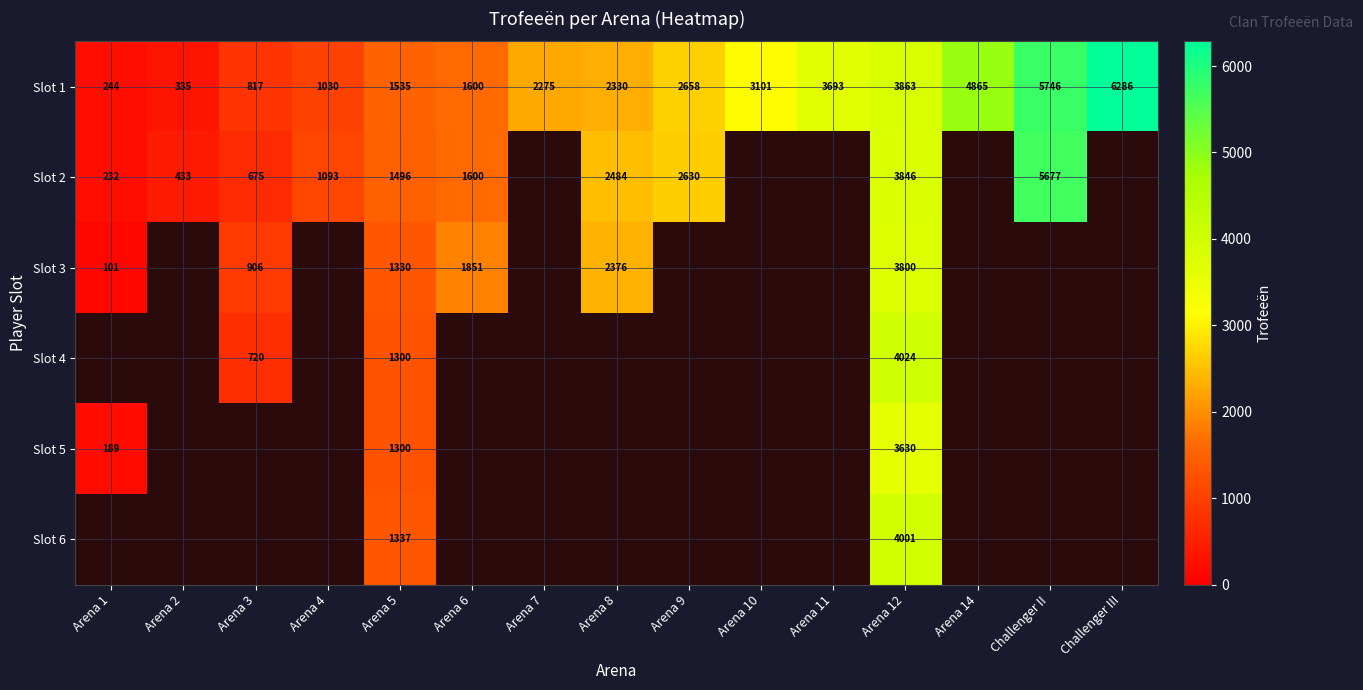

At Arena 12, list the series in order from largest to smallest.

Slot 4, Slot 6, Slot 1, Slot 2, Slot 3, Slot 5